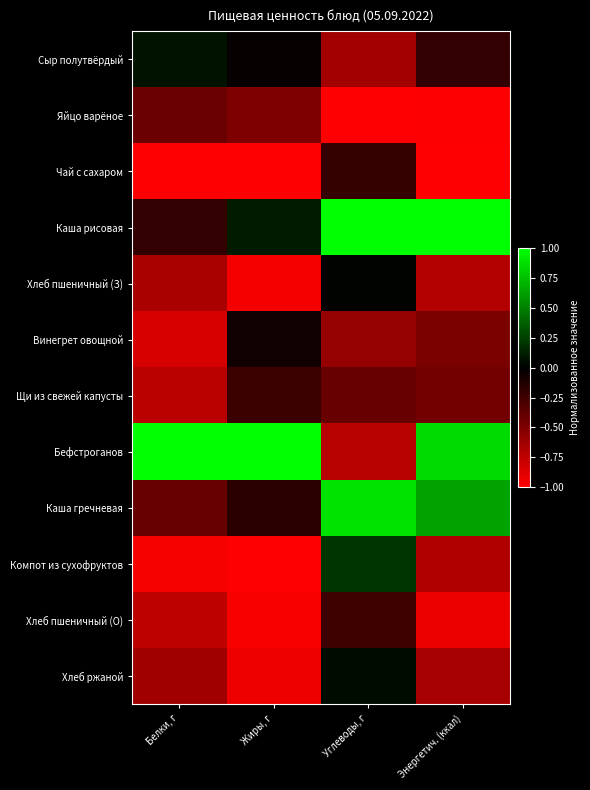

What is the total value across all series at Белки, г?

-5.5